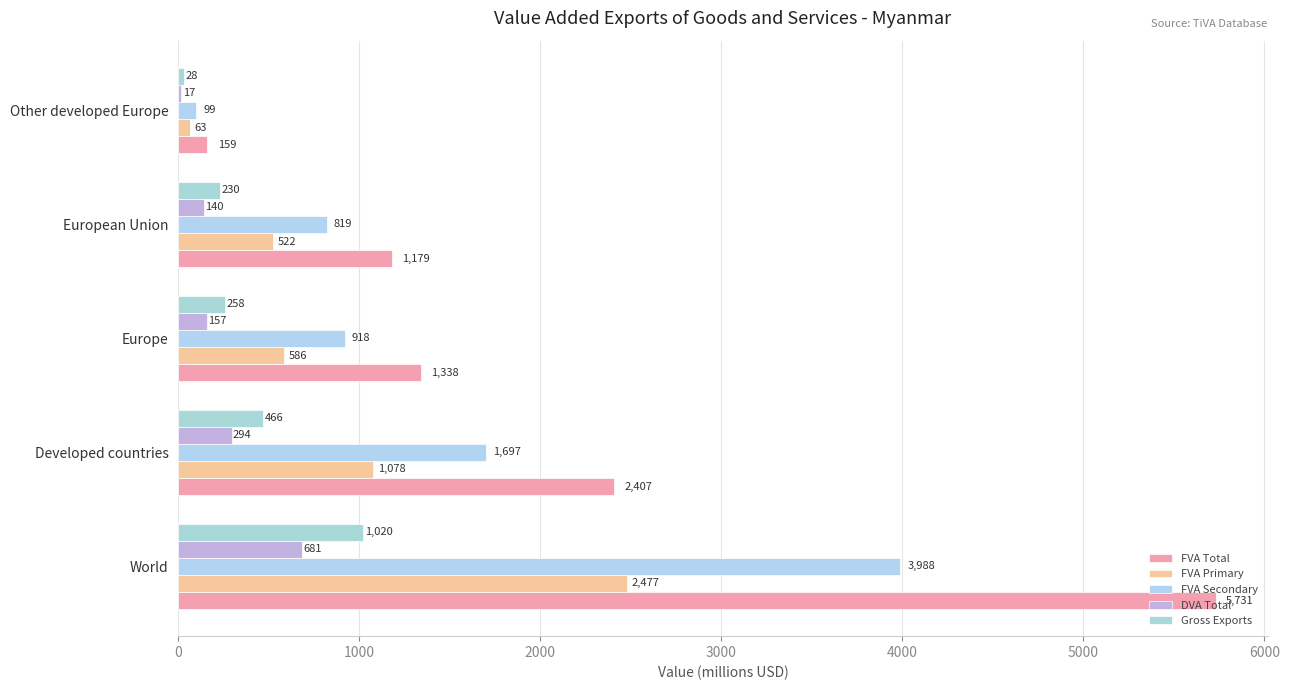

What are all the series names shown in the legend?

FVA Total, FVA Primary, FVA Secondary, DVA Total, Gross Exports